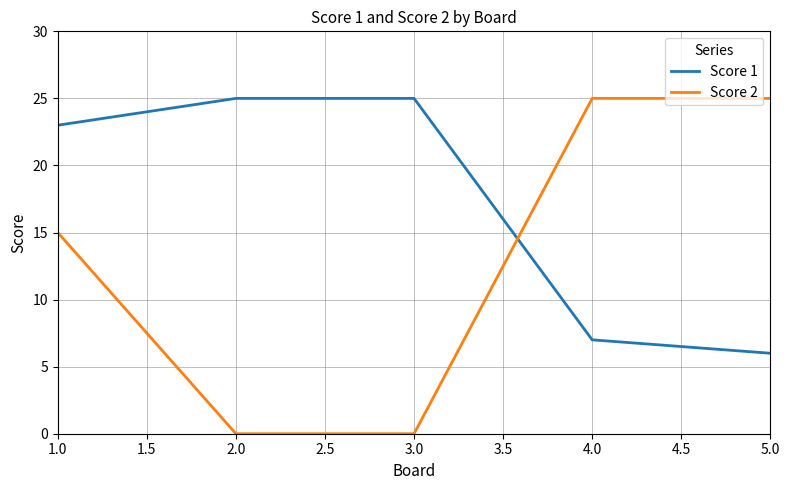

Between 1.0 and 5.0, which series saw the biggest shift?

Score 1